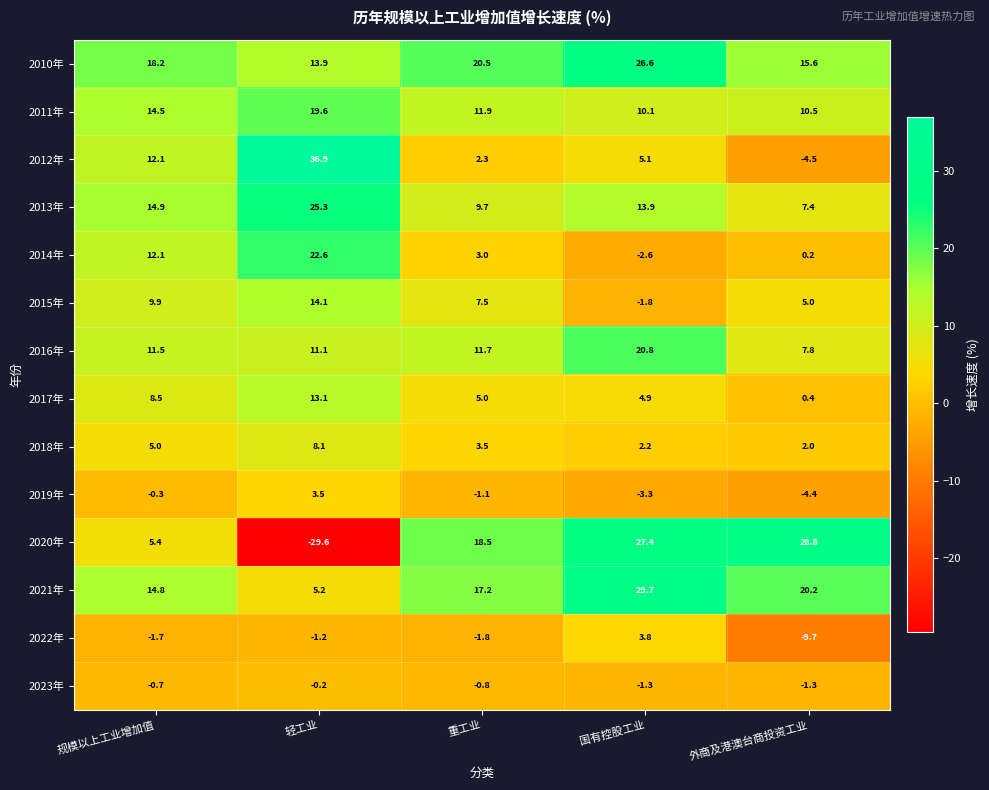

What is the maximum value shown in the chart?

36.9